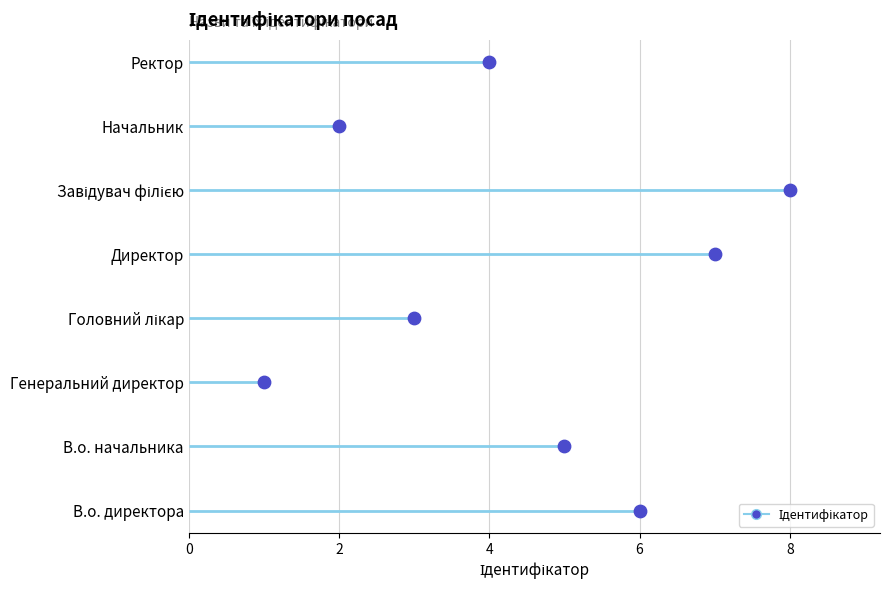

Between В.о. начальника and В.о. директора, which is larger?

В.о. директора